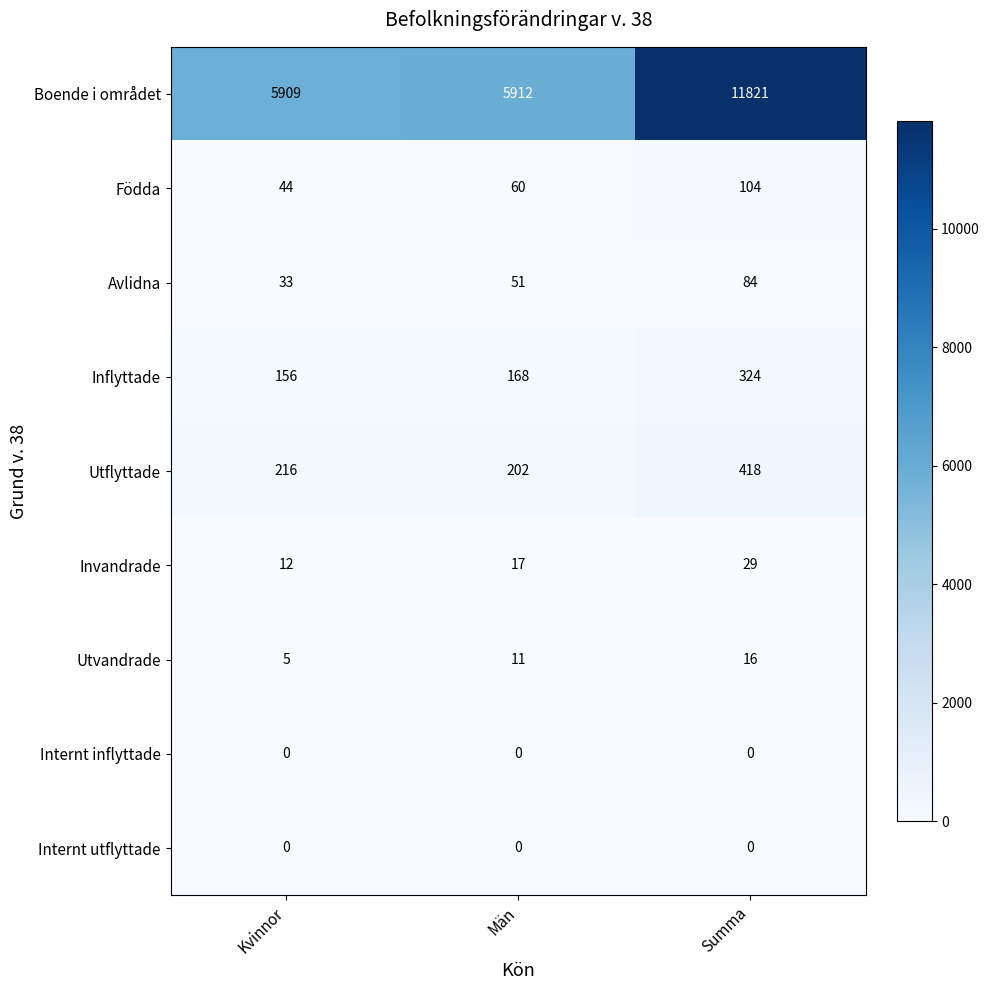

Reading left to right, what are all the values shown in this chart?

Boende i området: 5909	5912	11821
Födda: 44	60	104
Avlidna: 33	51	84
Inflyttade: 156	168	324
Utflyttade: 216	202	418
Invandrade: 12	17	29
Utvandrade: 5	11	16
Internt inflyttade: 0	0	0
Internt utflyttade: 0	0	0